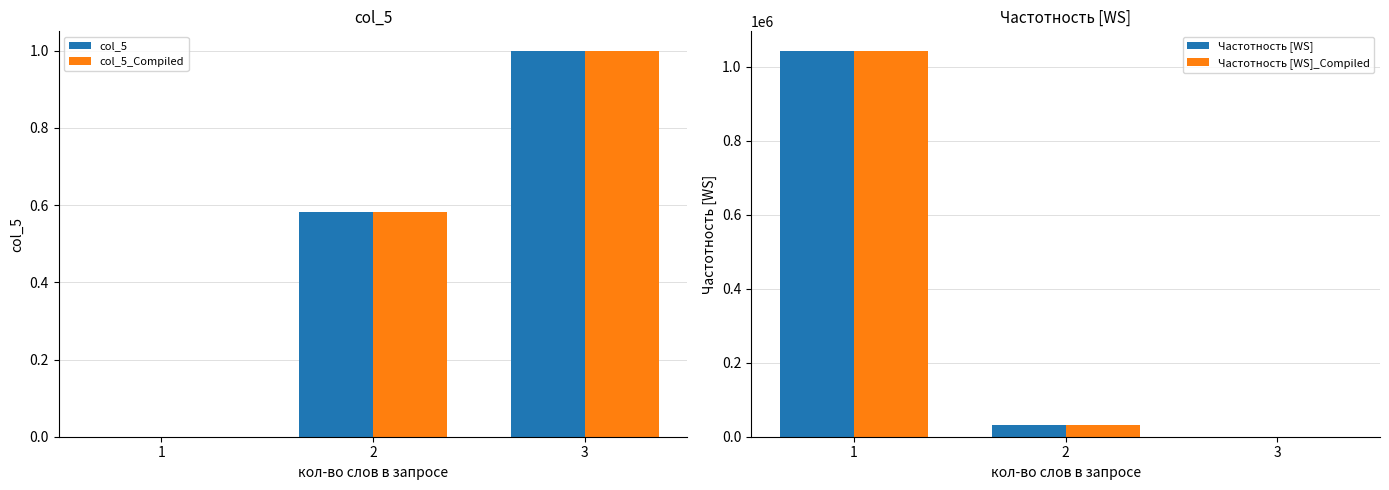

What is the sum of all col_5 values?

1.6